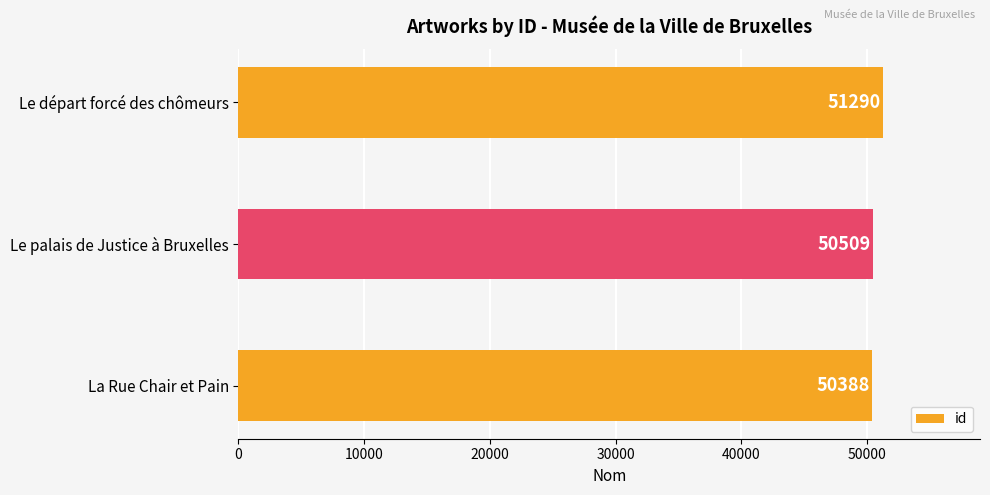

What is the difference between the maximum and minimum values?

902